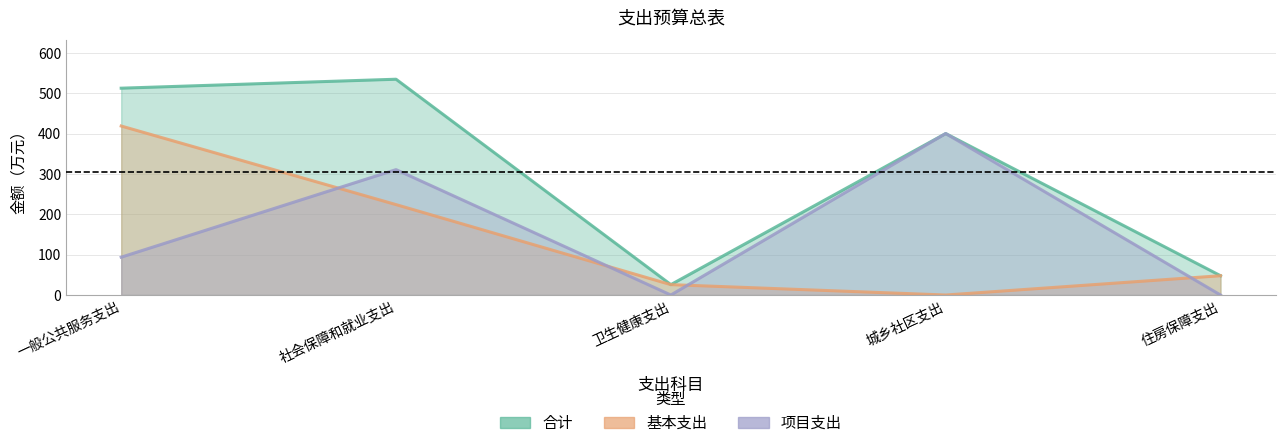

True or false: 基本支出 has a value of 224.0 at 社会保障和就业支出.

True